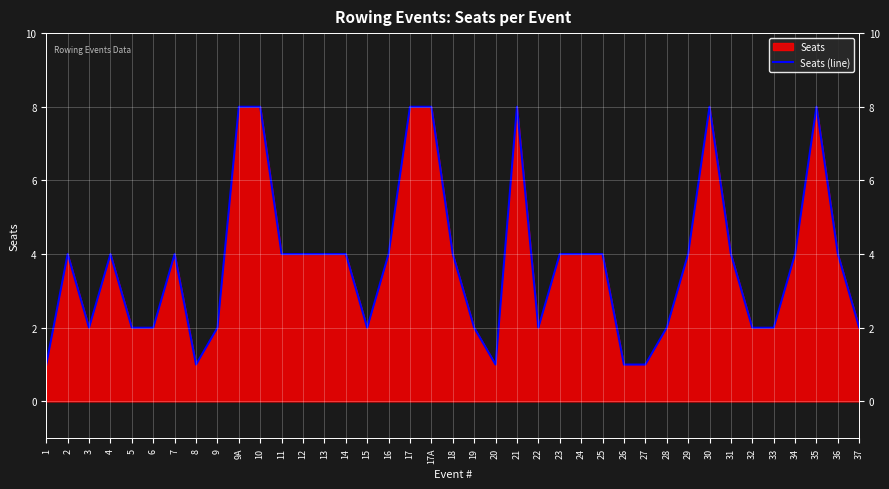

How many lines are shown in the chart?

1